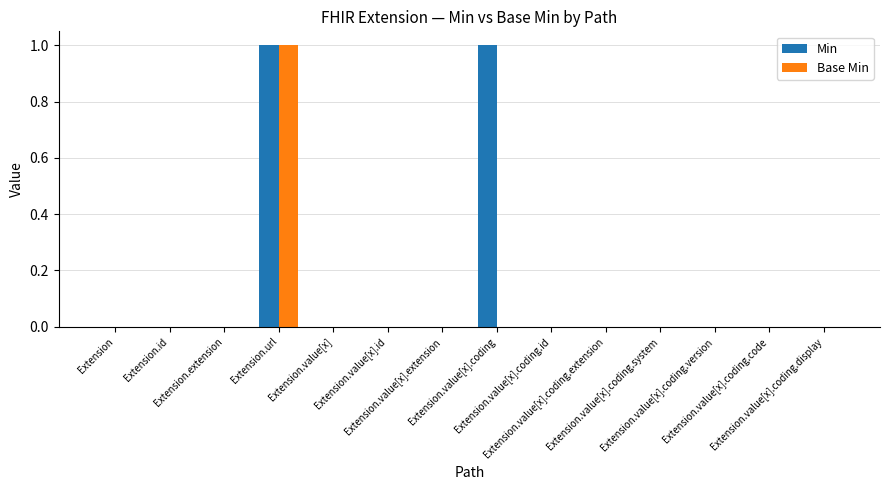

Which series has the largest total across all categories?

Min